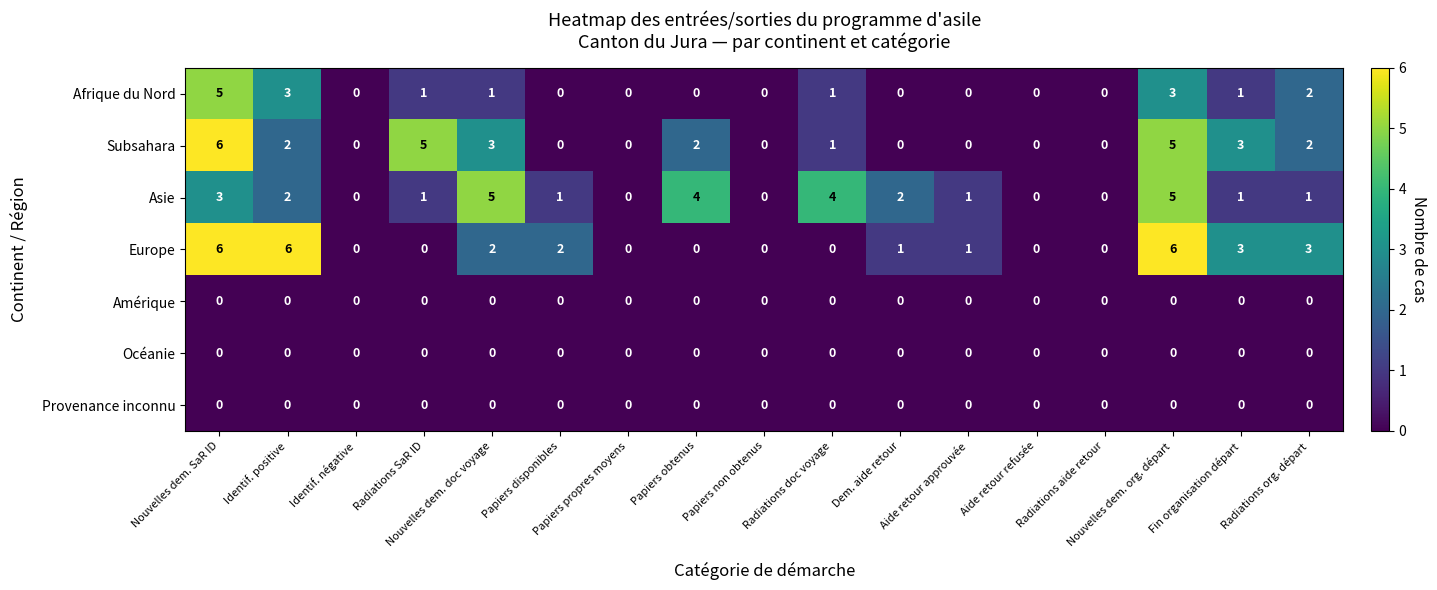

What is the difference between the maximum and minimum values in the Subsahara series?

6